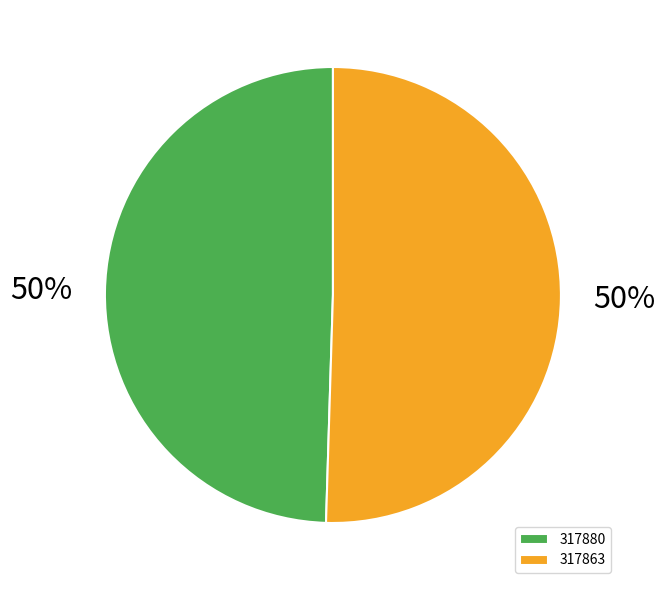

What percentage is the 317863 slice, to the nearest percent?

50%